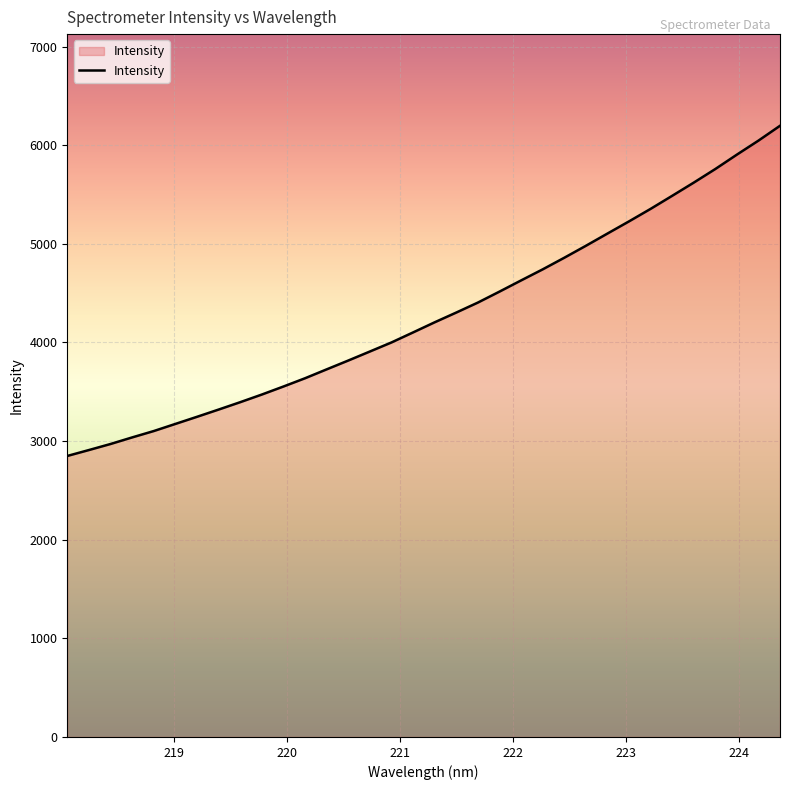

What is the smallest value displayed?

2849.4